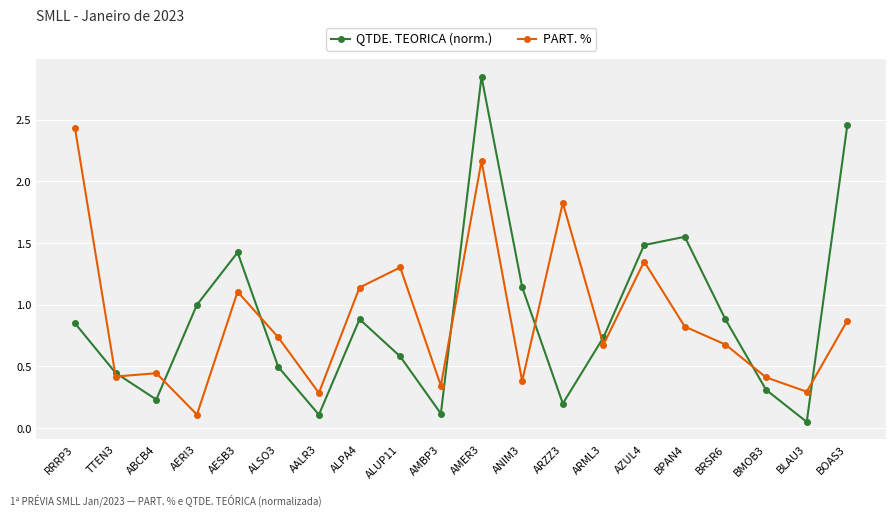

Rank the series by their maximum value, from highest to lowest.

QTDE. TEORICA (norm.), PART. %